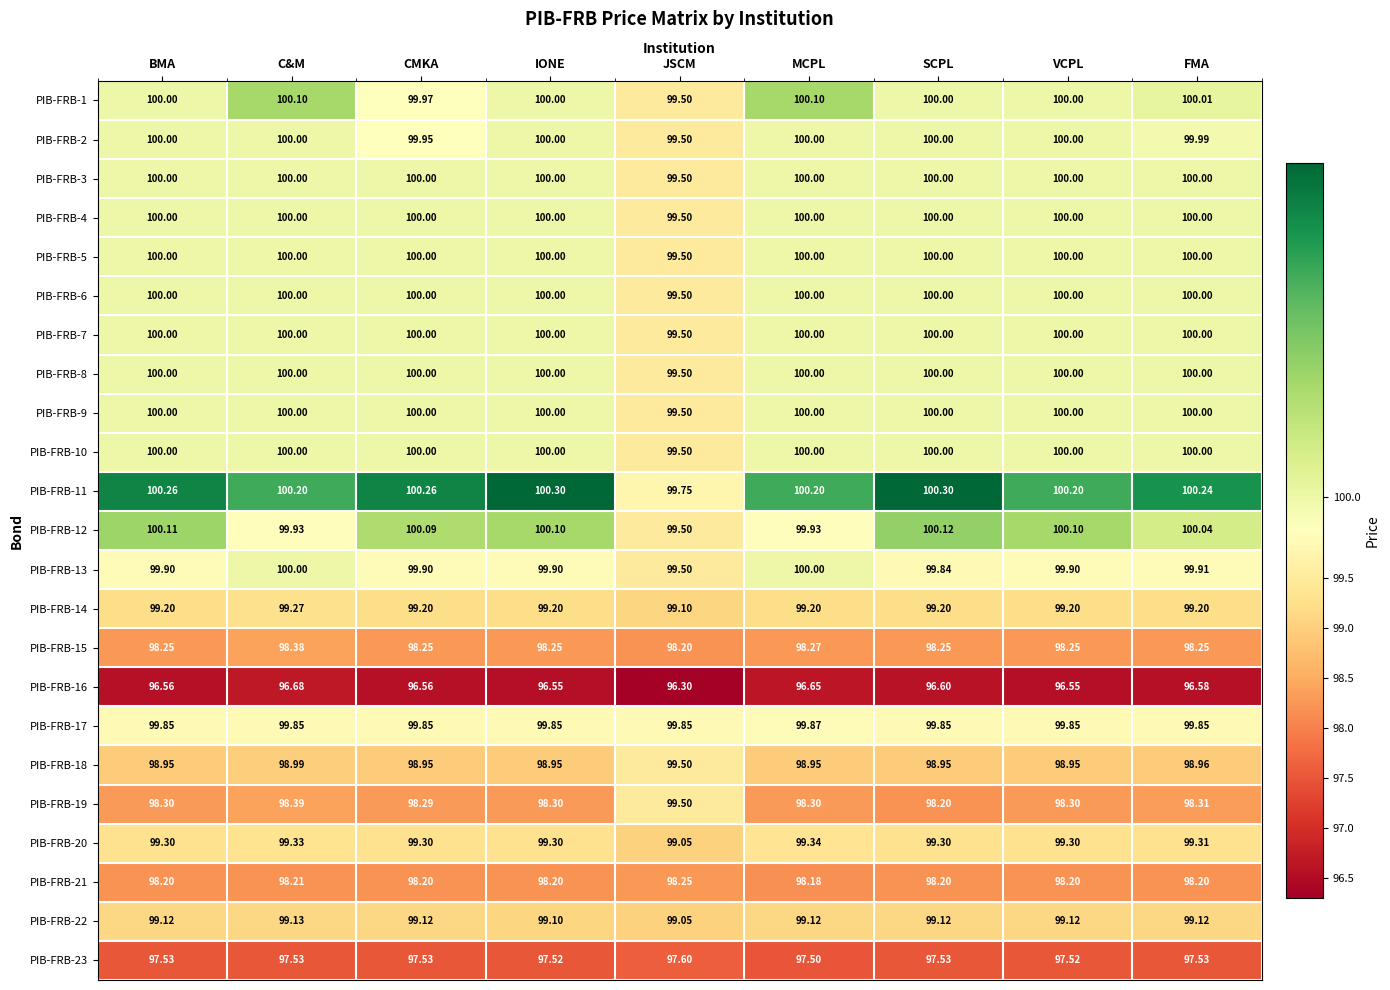

At which category does the chart reach its minimum across all series?

JSCM